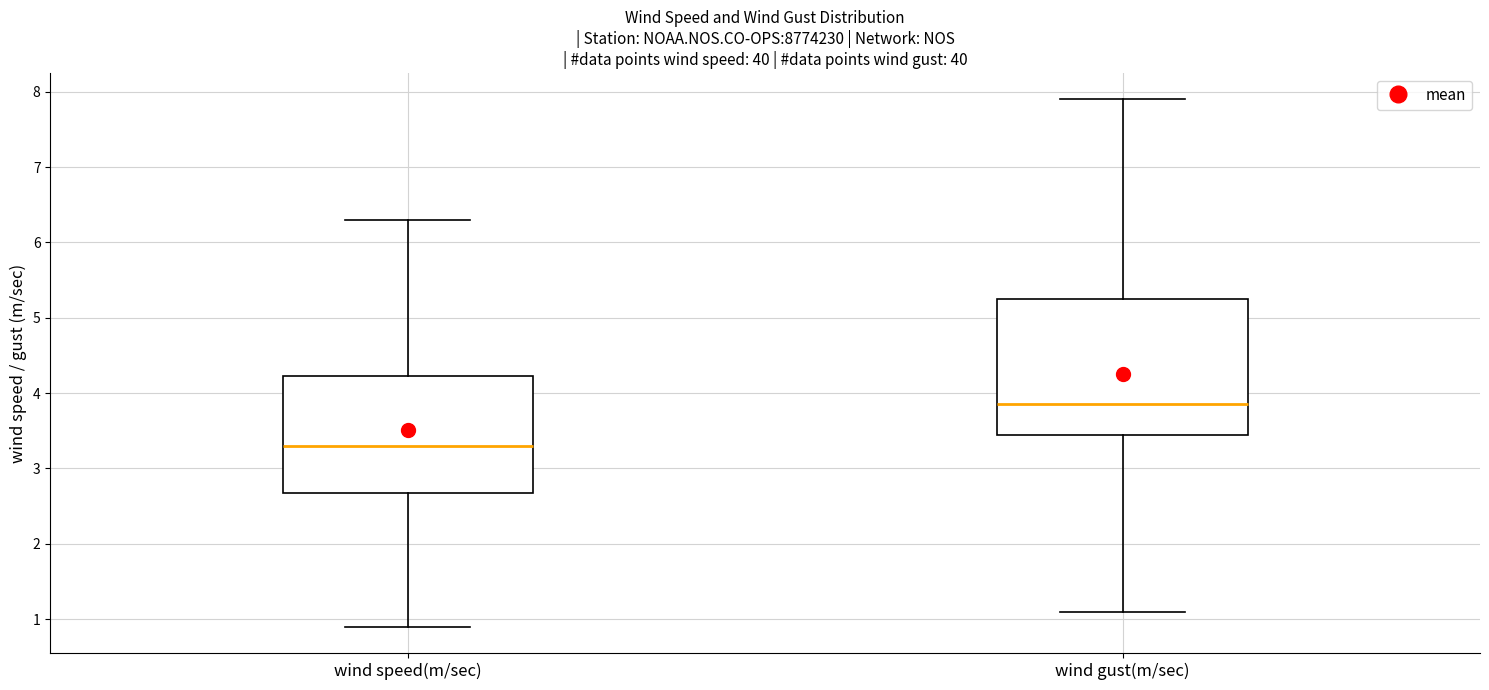

Which box's median line is the lowest?

wind speed(m/sec)